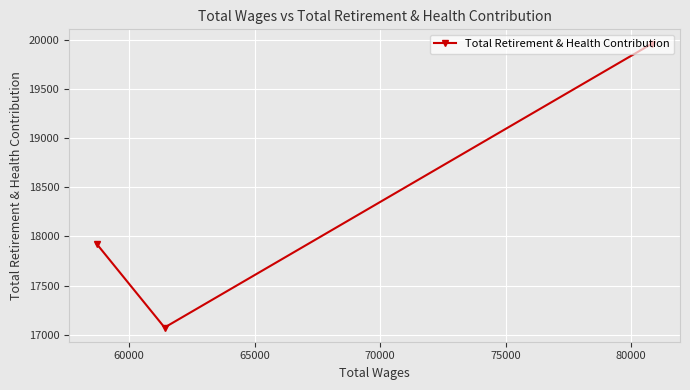

How many values exceed 17923?

1